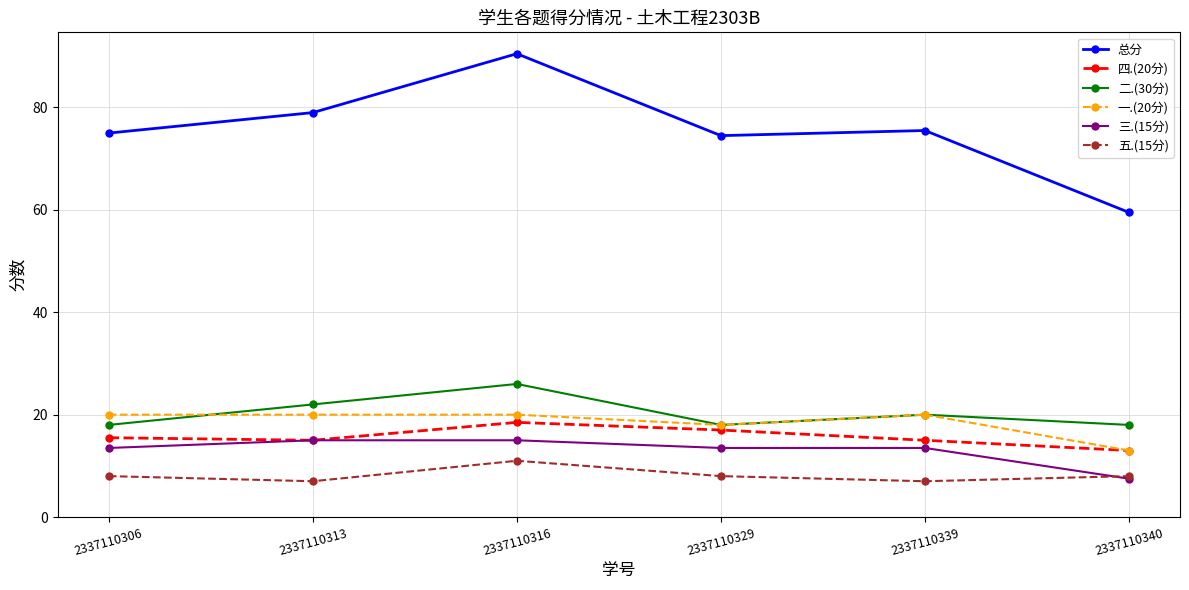

What is the spread (max minus min) of values at 2337110316?

79.5